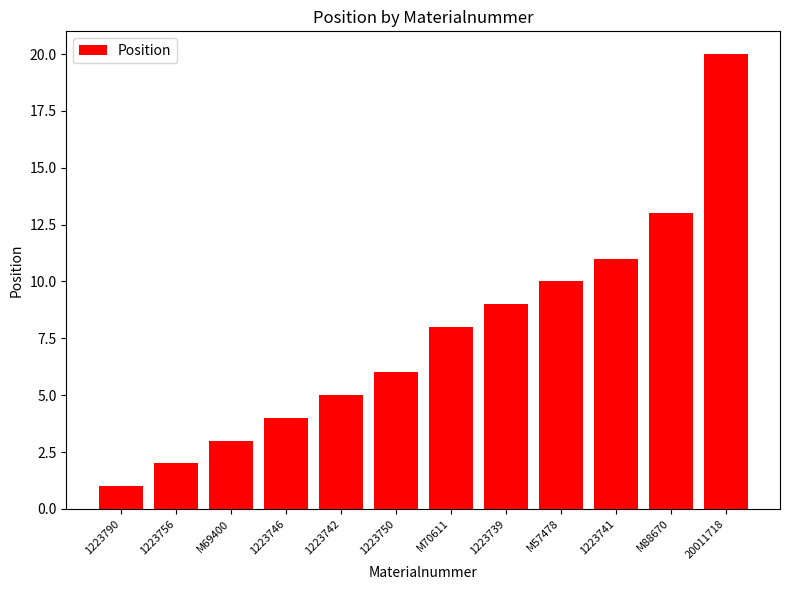

What position from the left is 1223750?

6